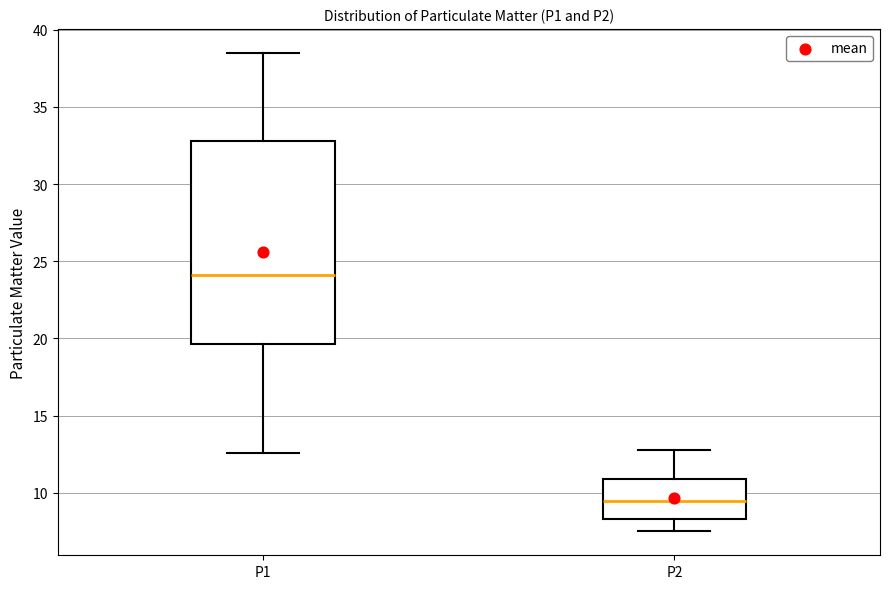

Comparing the boxes themselves (not the whiskers), which one is the tallest?

P1